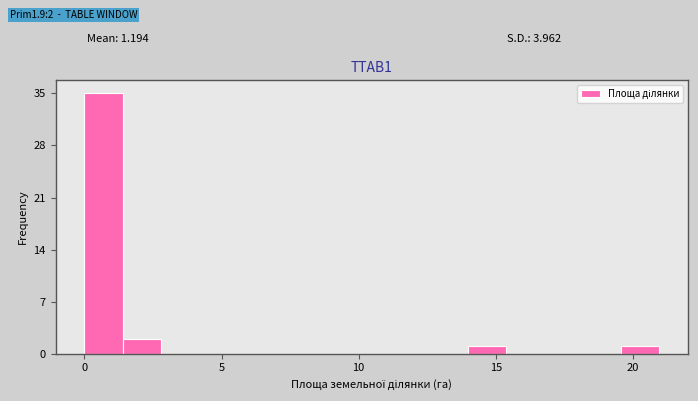

Around what value on the x-axis is the tallest bar? Give the approximate position of its centre, as read against the axis.

0.5